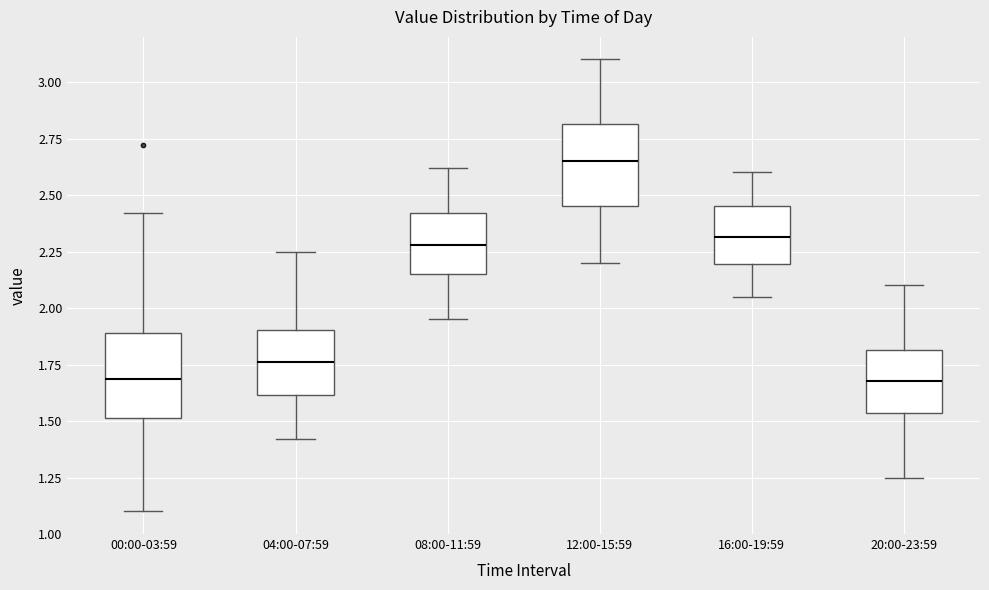

Which box's median line is the highest?

12:00-15:59